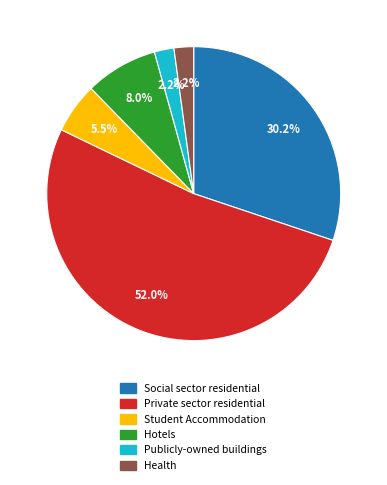

To the nearest percent, what portion does Private sector residential represent?

52%